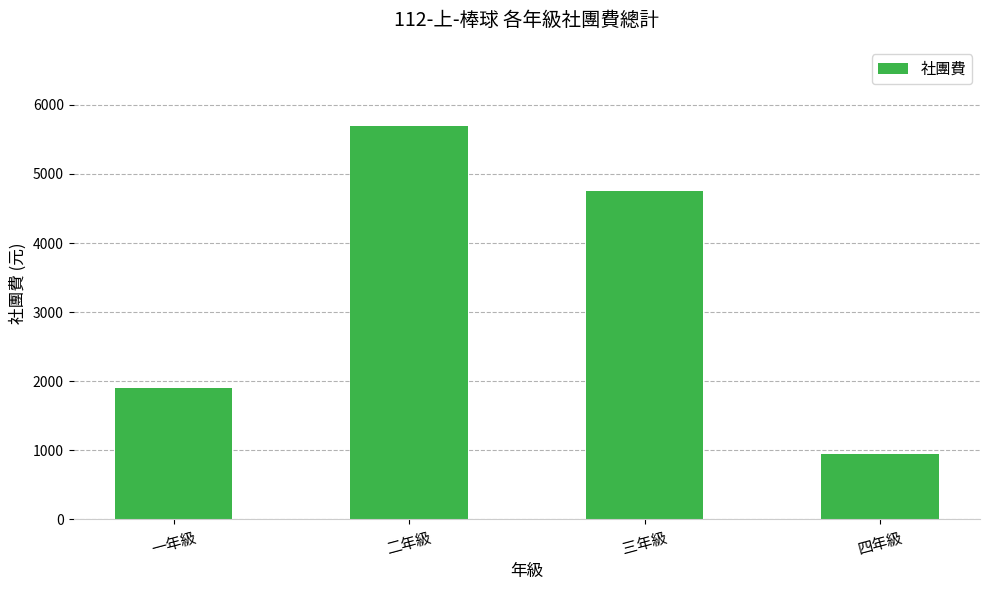

Does the chart contain any negative values?

No